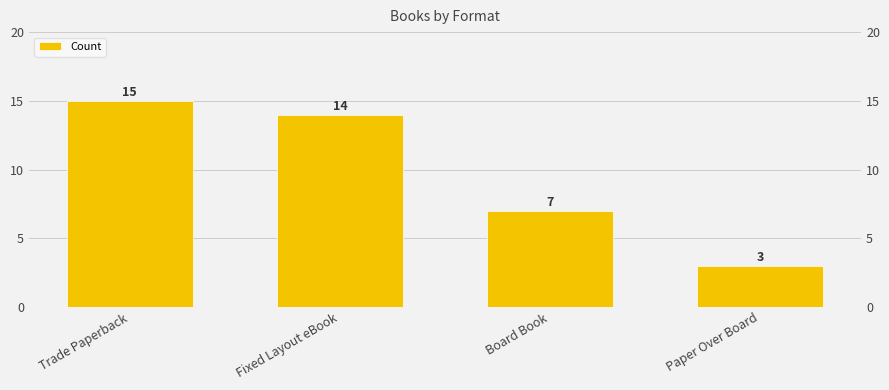

What is the label of the 3rd bar from the left?

Board Book